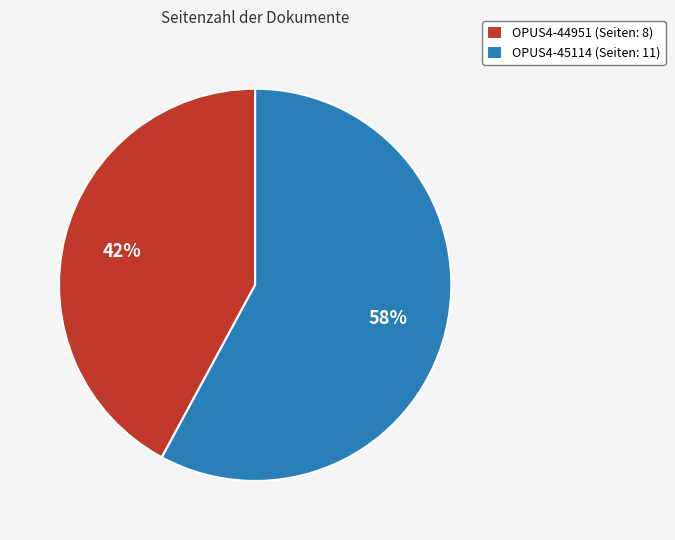

Which has a higher value, OPUS4-45114 or OPUS4-44951?

OPUS4-45114